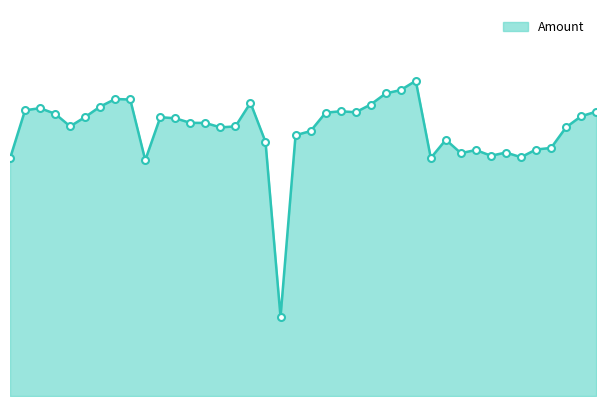

List the labels in order of value, smallest first.

2024-04-19 12:02, 2024-04-19 22:54, 2024-04-20 11:03, 2024-04-19 05:49, 2024-04-19 01:36, 2024-04-19 02:11, 2024-04-19 03:32, 2024-04-19 01:45, 2024-04-19 03:18, 2024-04-18 23:57, 2024-04-18 23:52, 2024-04-19 12:09, 2024-04-19 04:07, 2024-04-19 11:56, 2024-04-19 11:29, 2024-04-19 17:07, 2024-04-18 22:01, 2024-04-19 16:54, 2024-04-20 04:51, 2024-04-19 18:48, 2024-04-19 19:22, 2024-04-19 21:22, 2024-04-19 22:08, 2024-04-20 02:43, 2024-04-18 21:29, 2024-04-20 06:07, 2024-04-19 11:02, 2024-04-19 10:23, 2024-04-18 20:33, 2024-04-19 10:31, 2024-04-20 07:35, 2024-04-20 07:30, 2024-04-20 01:19, 2024-04-19 08:59, 2024-04-19 15:00, 2024-04-20 00:17, 2024-04-20 00:40, 2024-04-19 07:17, 2024-04-19 06:39, 2024-04-19 06:10